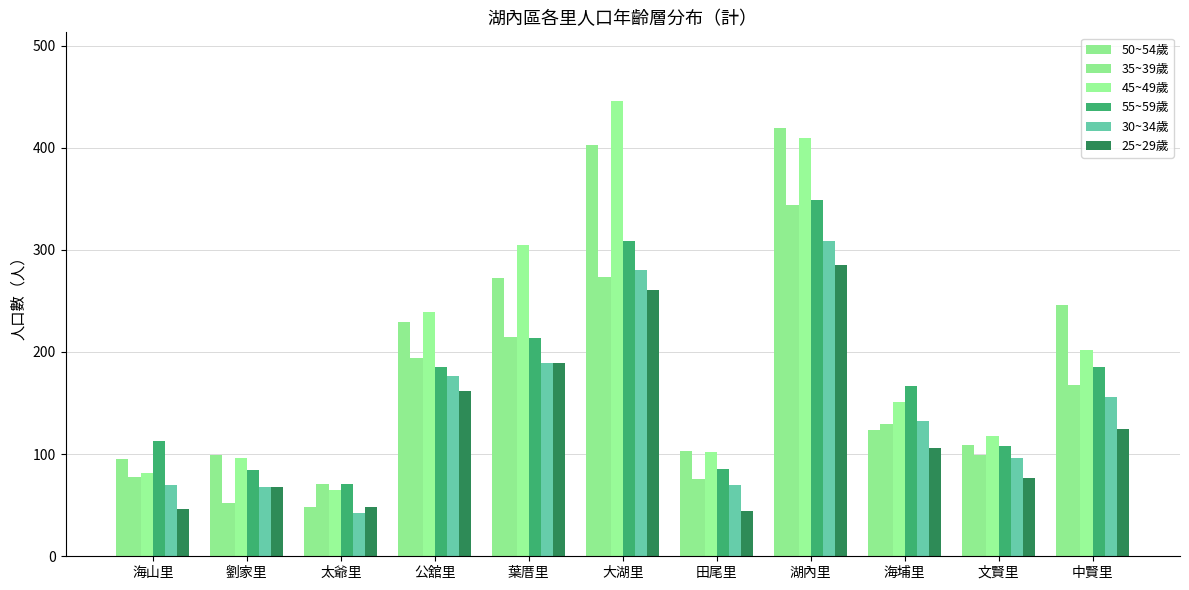

How many bars are there in each group?

6